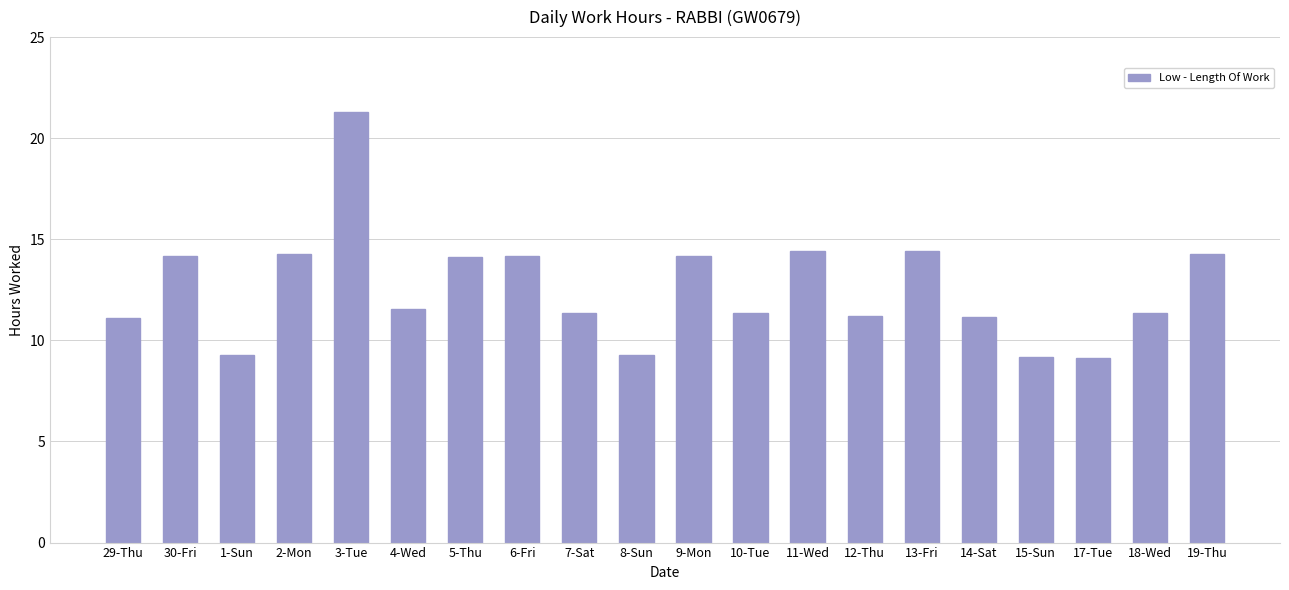

What is the sum of all values?

251.3